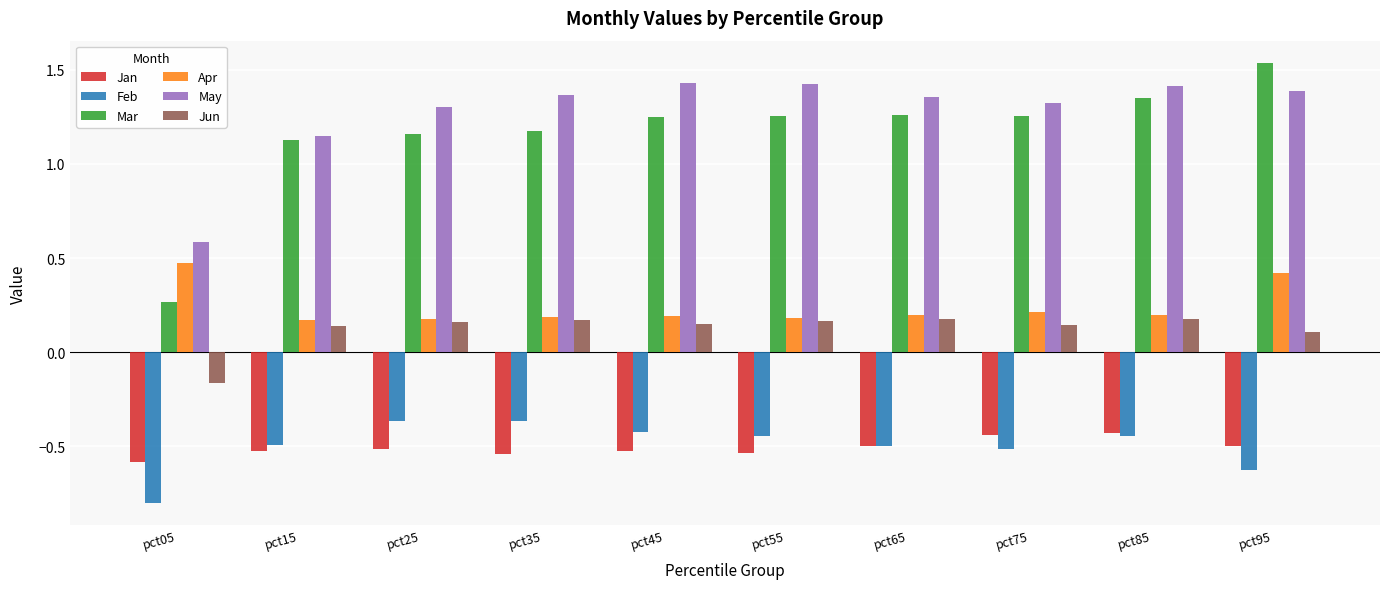

What is the smallest value displayed?

-0.8